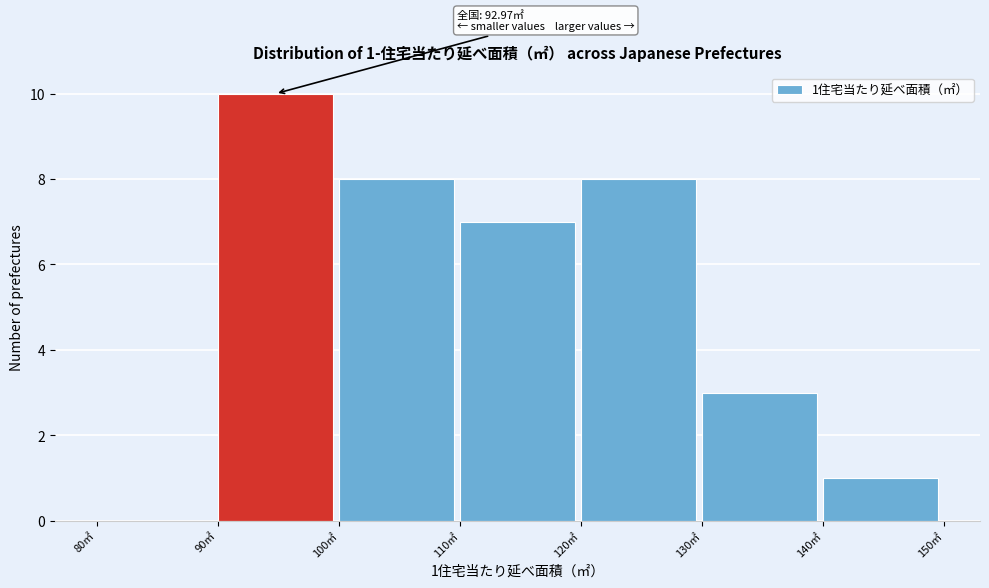

Over which range of the x-axis is the bar tallest?

90 to 100